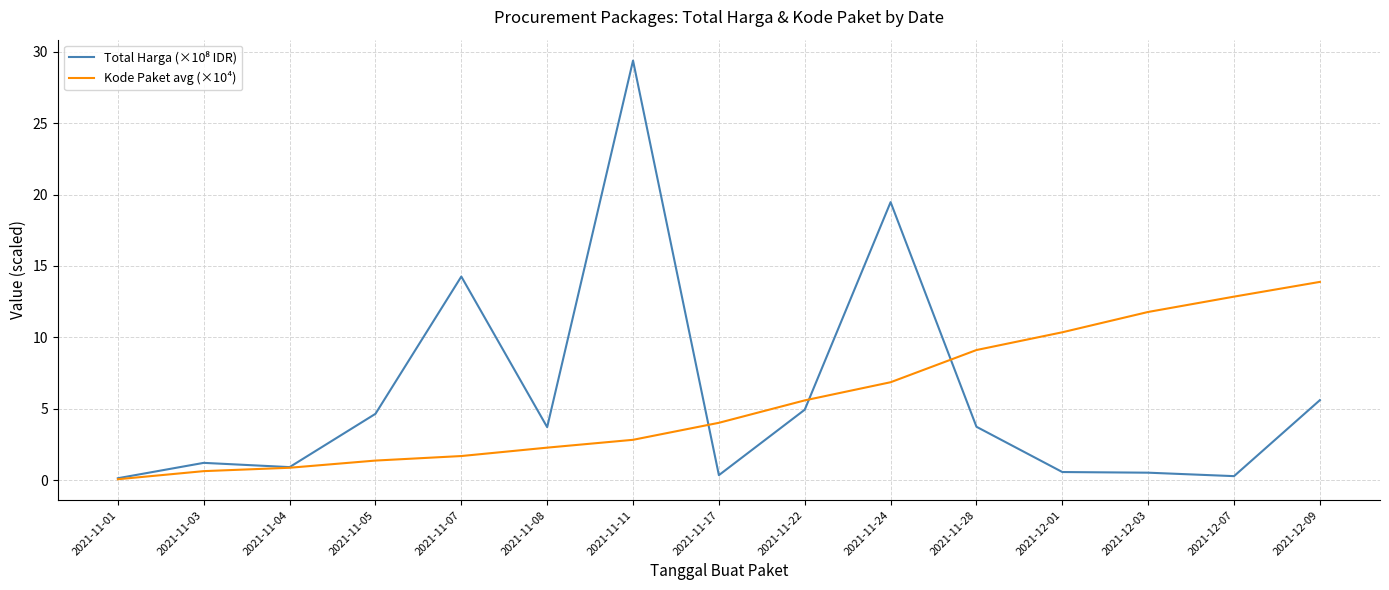

What is the highest value of the Kode Paket avg (×10⁴) series?

13.9